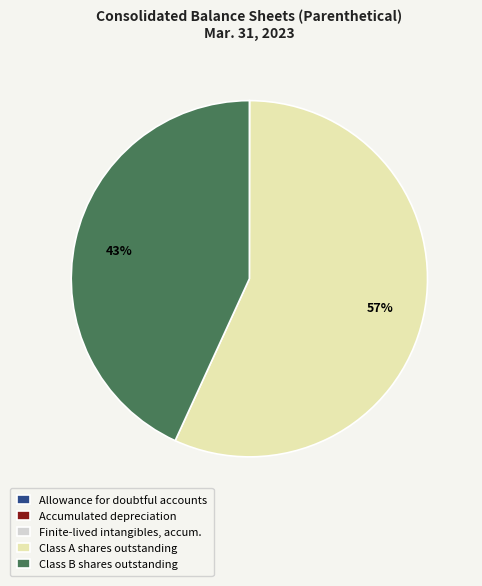

To the nearest percent, what is the average slice percentage?

20%